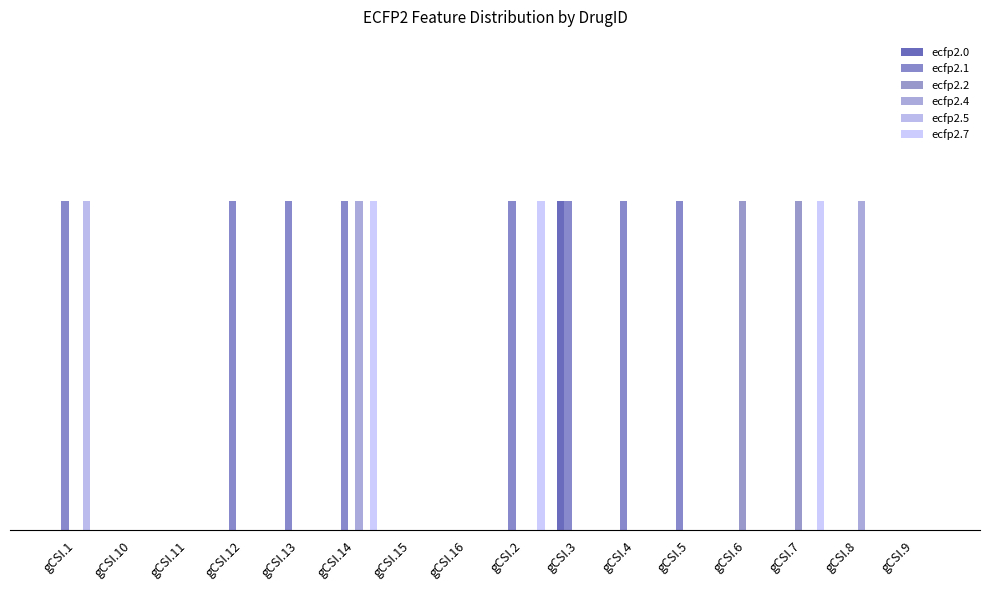

Does the chart contain stacked bars?

No